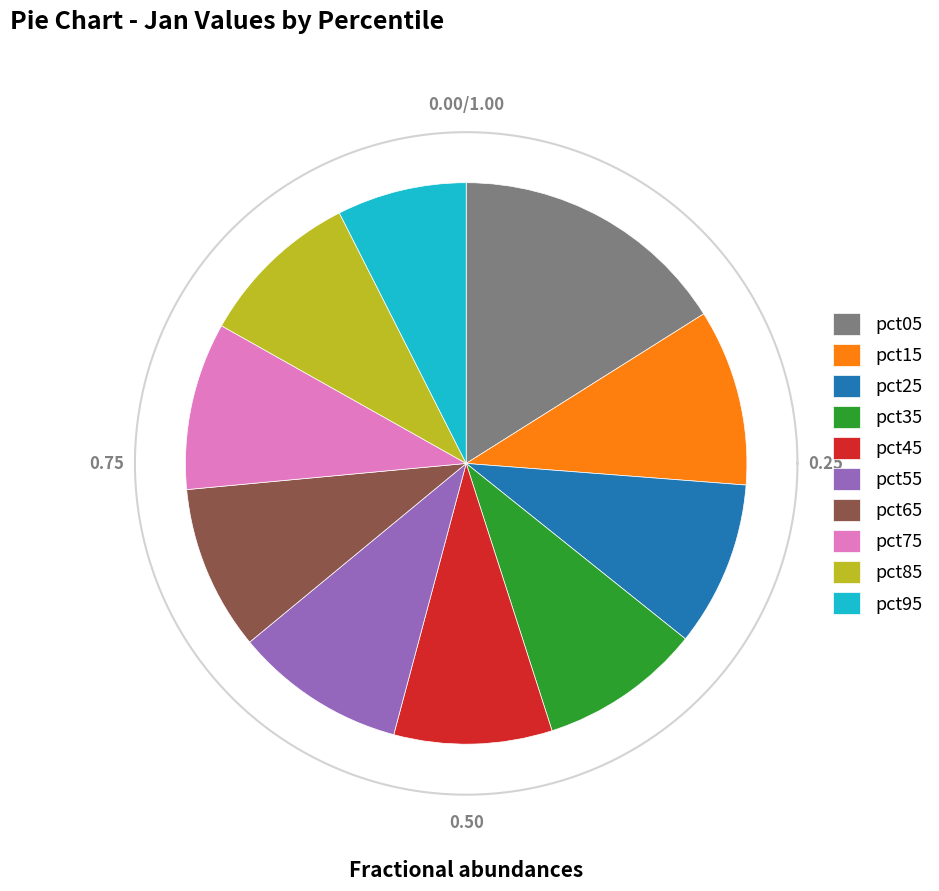

Which category has the smallest portion of the pie?

pct95